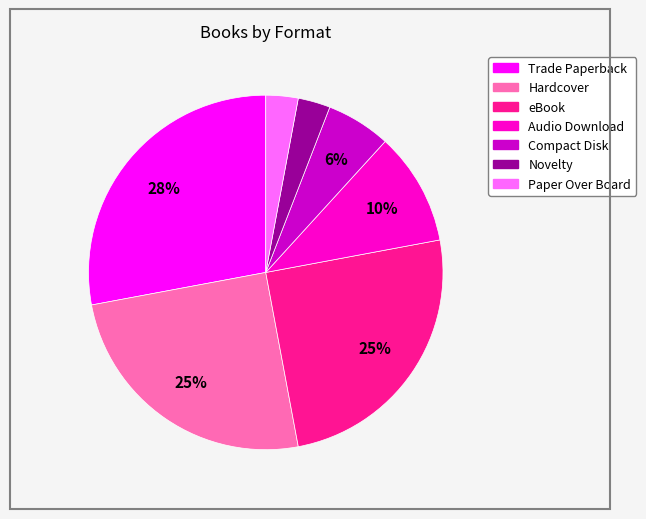

Approximately how many times larger is the value at Novelty compared to Hardcover?

0.1